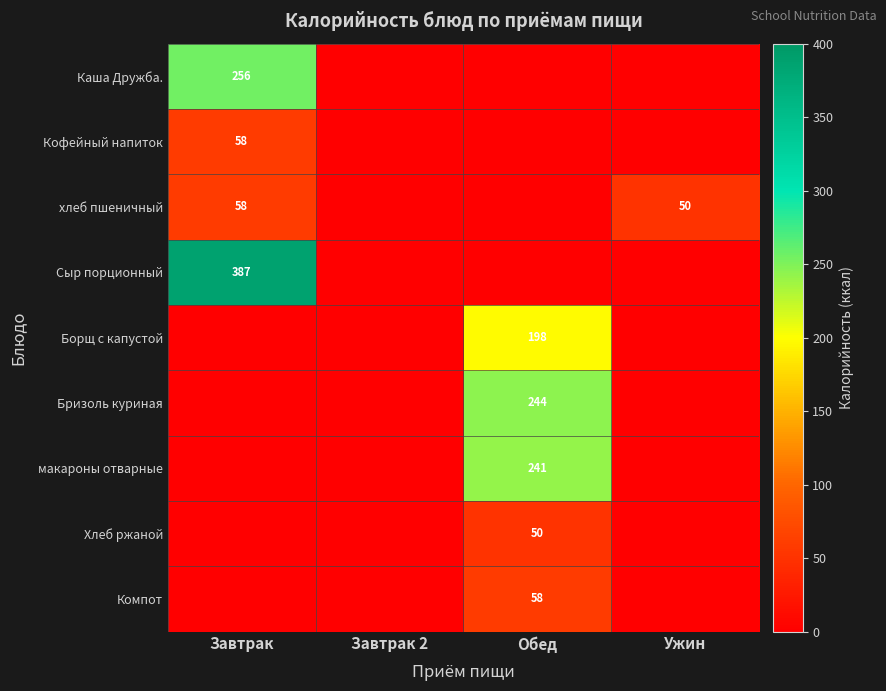

Rank the series at Завтрак 2 from lowest to highest value.

Каша Дружба., Кофейный напиток, хлеб пшеничный, Сыр порционный, Борщ с капустой, Бризоль куриная, макароны отварные, Хлеб ржаной, Компот